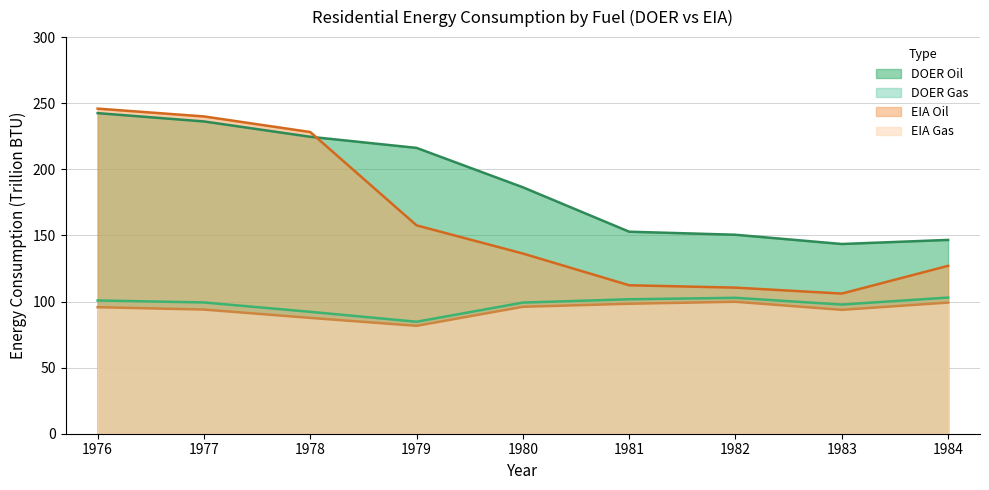

Reading left to right, extract all data points from this chart.

DOER Oil: 1976=242.5	1977=236.2	1978=224.6	1979=216.2	1980=186.4	1981=152.8	1982=150.5	1983=143.5	1984=146.6
DOER Gas: 1976=100.8	1977=99.3	1978=92.2	1979=84.7	1980=99.2	1981=101.7	1982=102.8	1983=97.7	1984=103.0
EIA Oil: 1976=245.9	1977=240.0	1978=228.2	1979=157.6	1980=136.3	1981=112.3	1982=110.5	1983=106.0	1984=127.0
EIA Gas: 1976=95.7	1977=93.9	1978=87.6	1979=81.6	1980=96.0	1981=98.3	1982=99.8	1983=93.7	1984=99.2